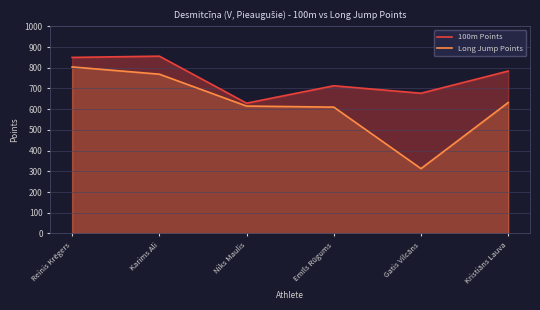

Which series changed the most between Karims Ali and Niks Maulis?

100m Points